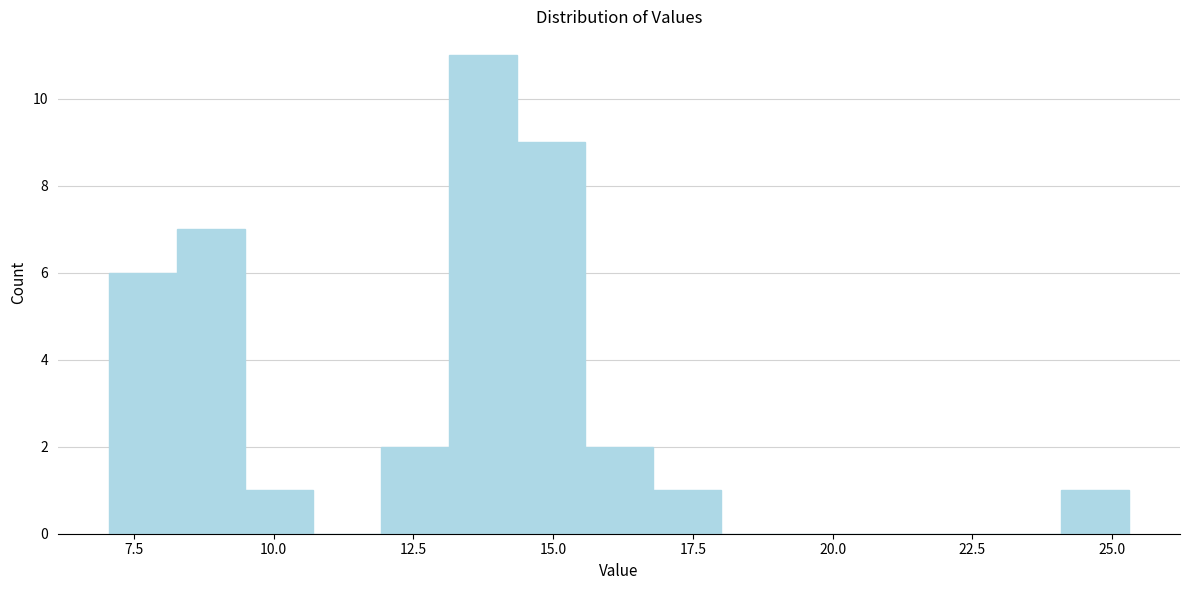

Around what value on the x-axis is the tallest bar? Give the approximate position of its centre, as read against the axis.

13.5